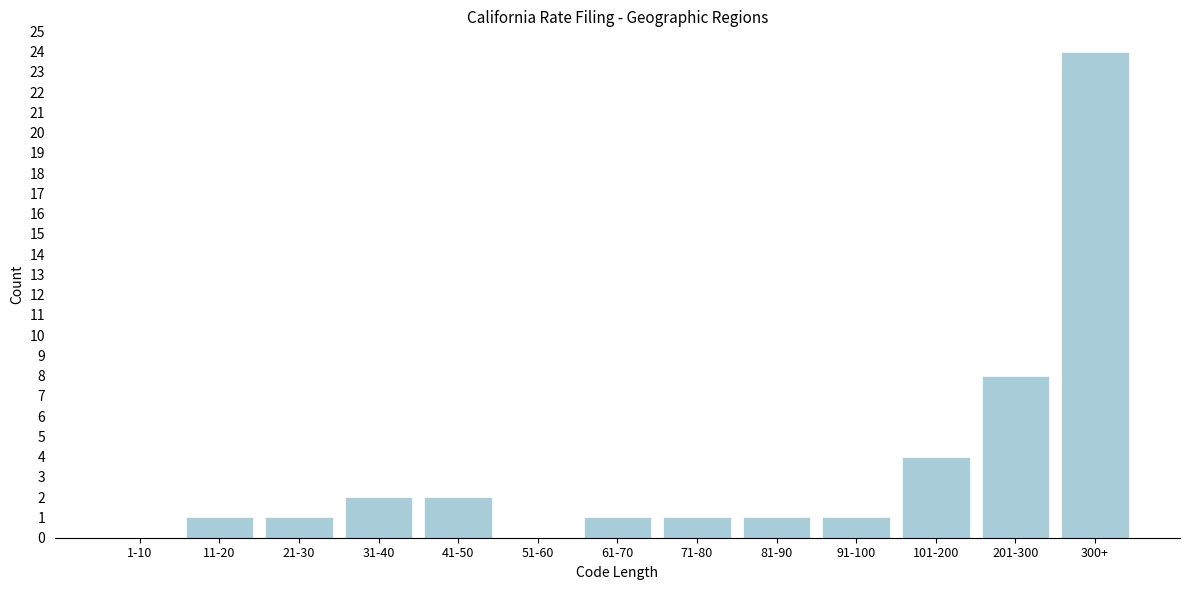

Reading left to right, list all the values displayed in this chart.

1-10=0	11-20=1	21-30=1	31-40=2	41-50=2	51-60=0	61-70=1	71-80=1	81-90=1	91-100=1	101-200=4	201-300=8	300+=24